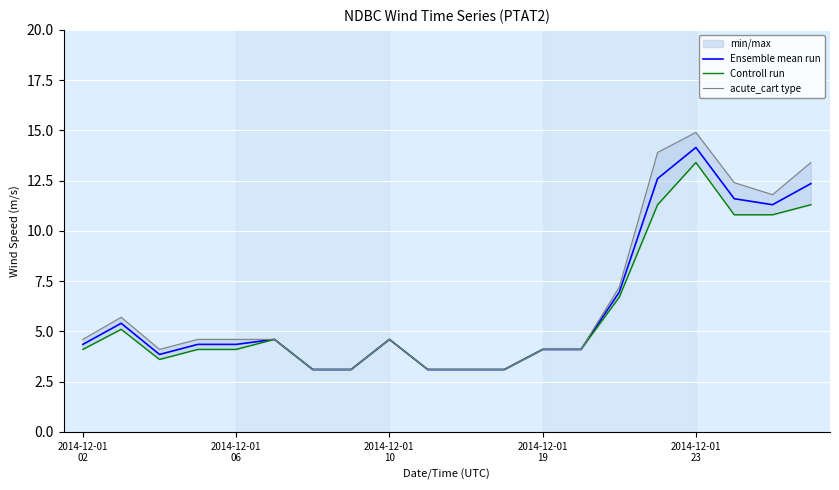

What is the average value of the Controll run series?

5.9